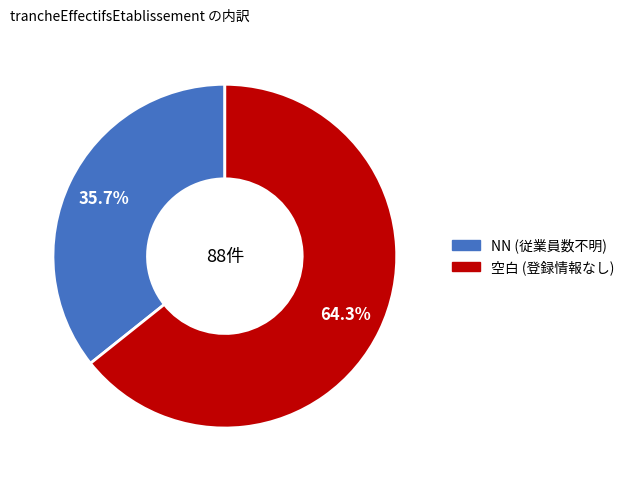

Does any single category account for the majority?

Yes